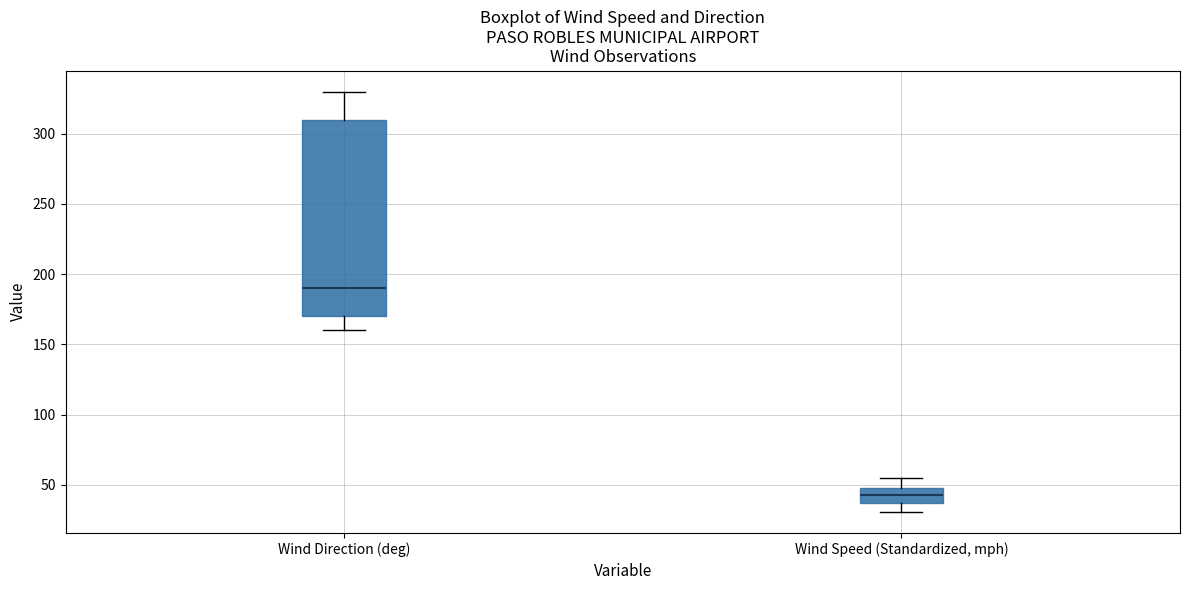

Reading left to right, read every box against the y-axis: the position of its median line, the range the box covers, and the ends of its whiskers. The values are not printed on the chart, so give them approximately, as read against the axis.

Wind Direction (deg): median 190, box 170 to 310, whiskers 160 to 330
Wind Speed (Standardized, mph): median 40, box 35 to 50, whiskers 30 to 55